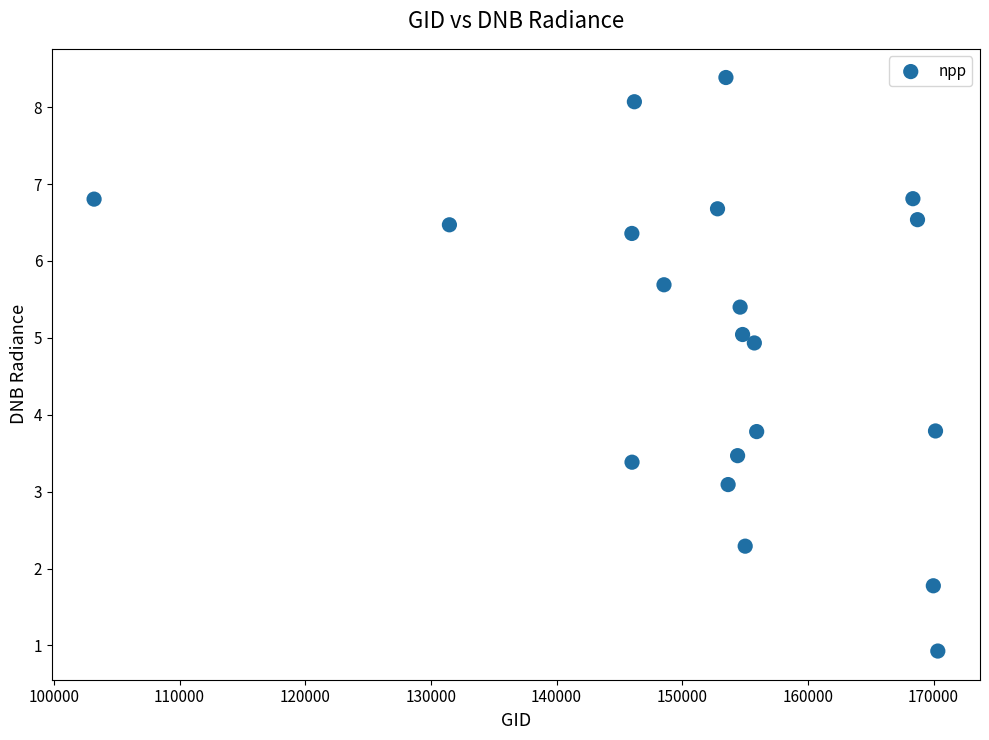

What is the range of X values (max minus min)?

67136.0